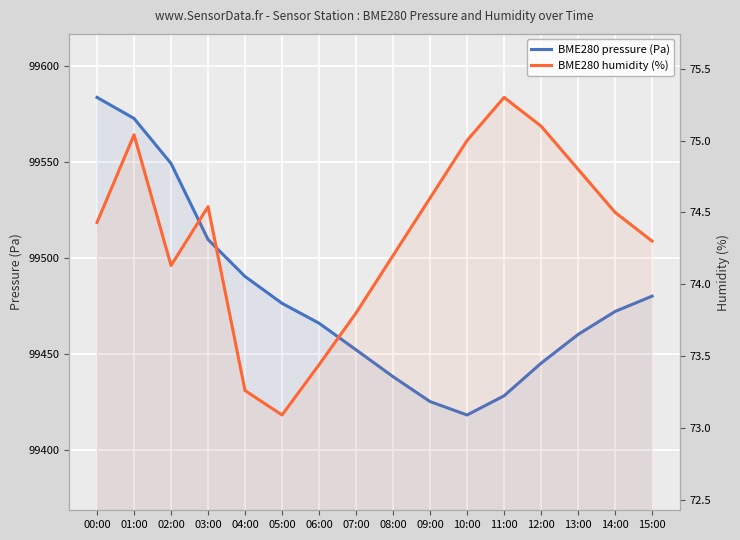

What is the average value of the BME280 humidity (%) series?

74.3